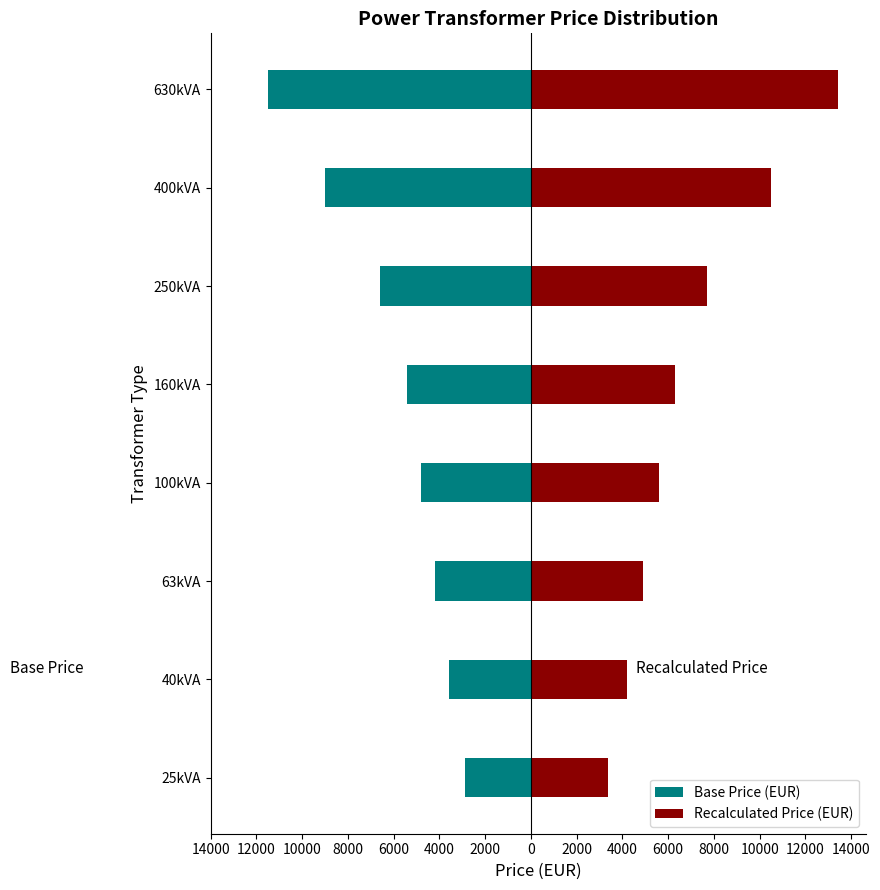

Is it true that Base Price (EUR) equals -4487.1 at 14000?

False